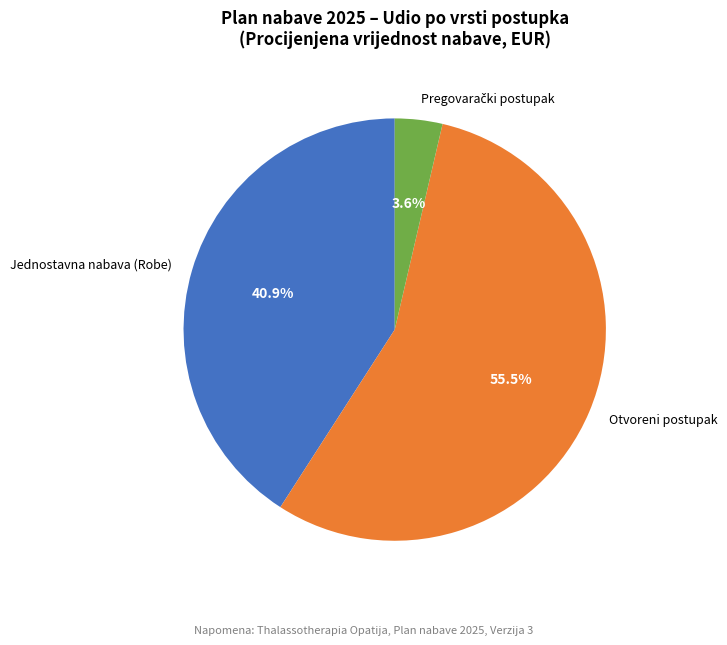

To the nearest percent, what is the average slice percentage?

33%